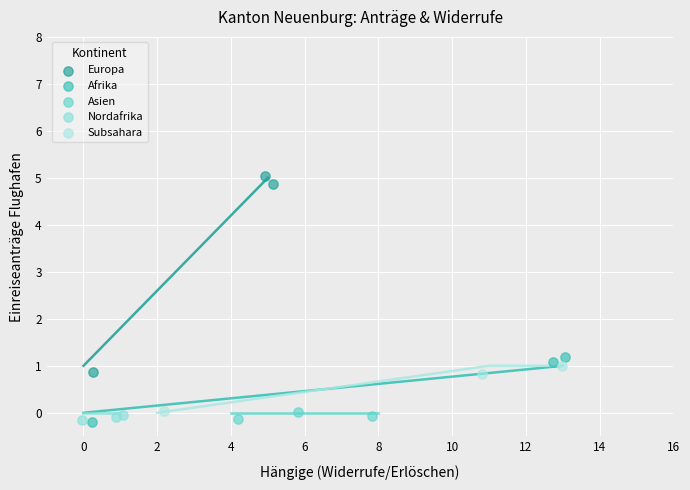

Which series has the largest Y range (max minus min)?

Europa